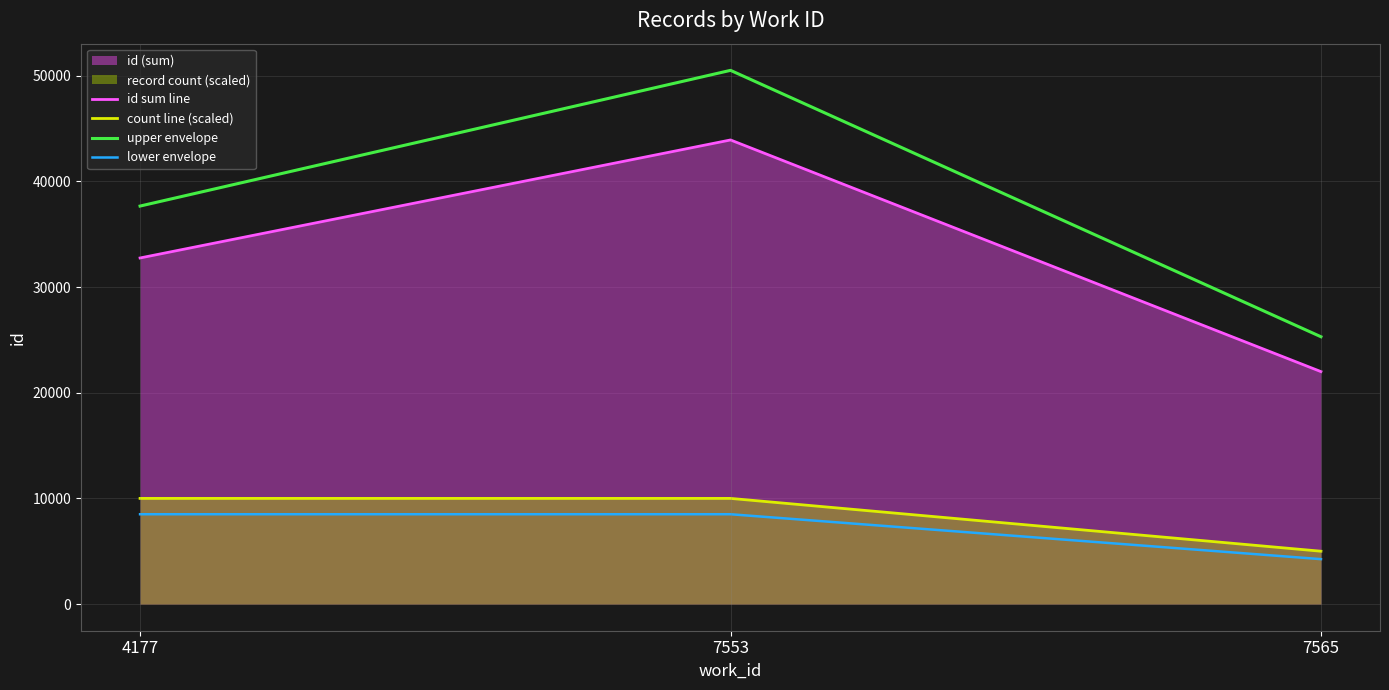

Between 4177 and 7553, which series saw the biggest shift?

upper envelope